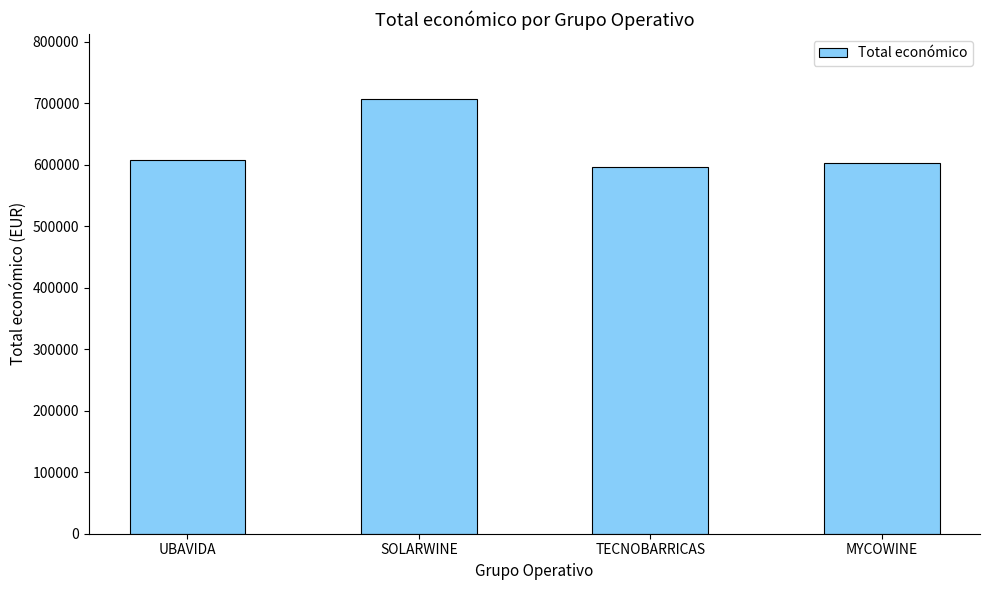

What is the average value?

628179.6